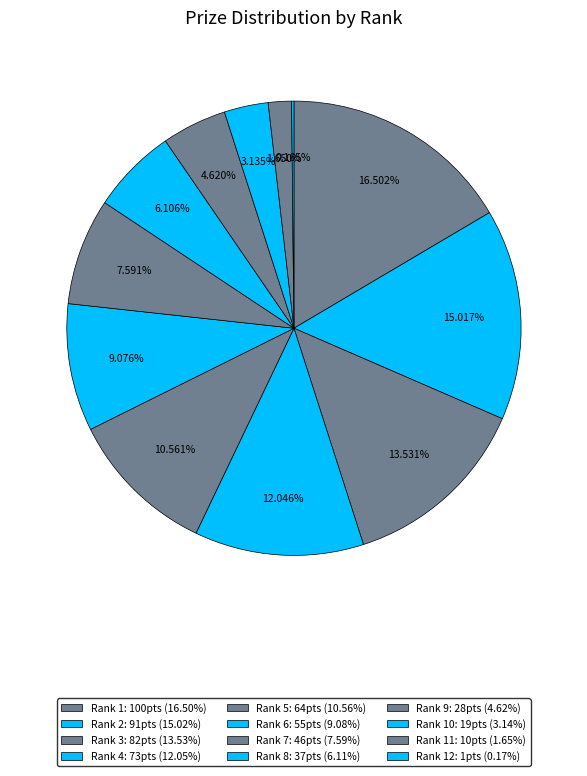

What is the smallest slice in the pie chart?

Rank 12